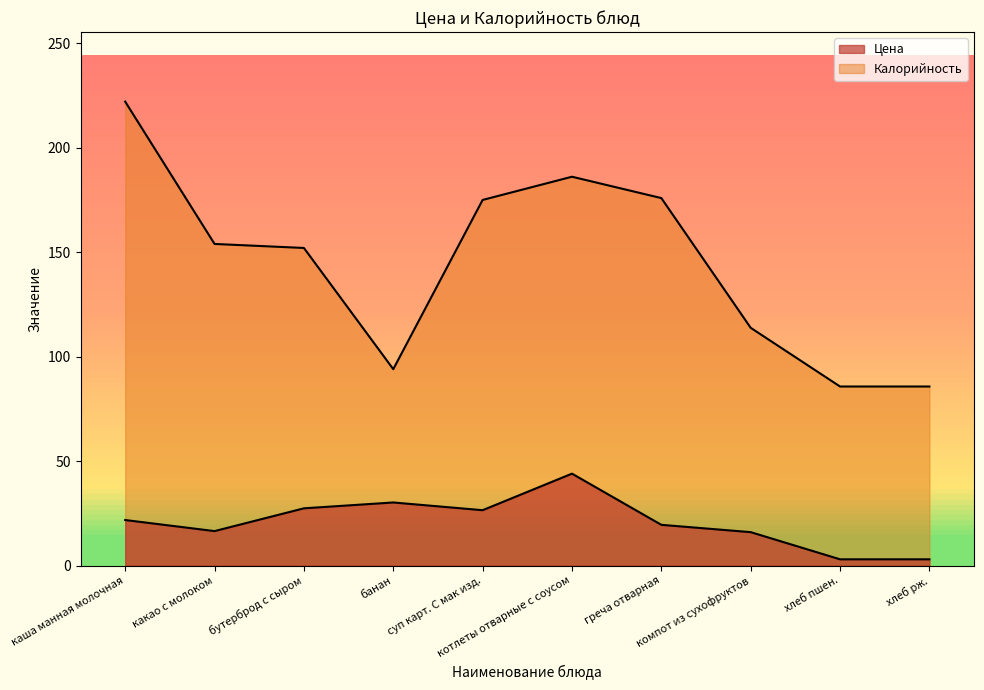

What is the sum of all Цена values?

207.9